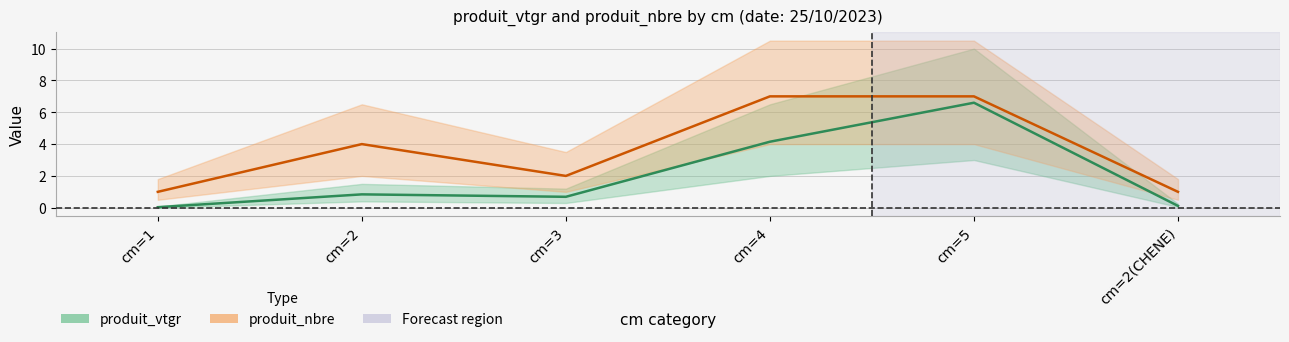

What is the approximate value of produit_nbre at cm=4?

7.0